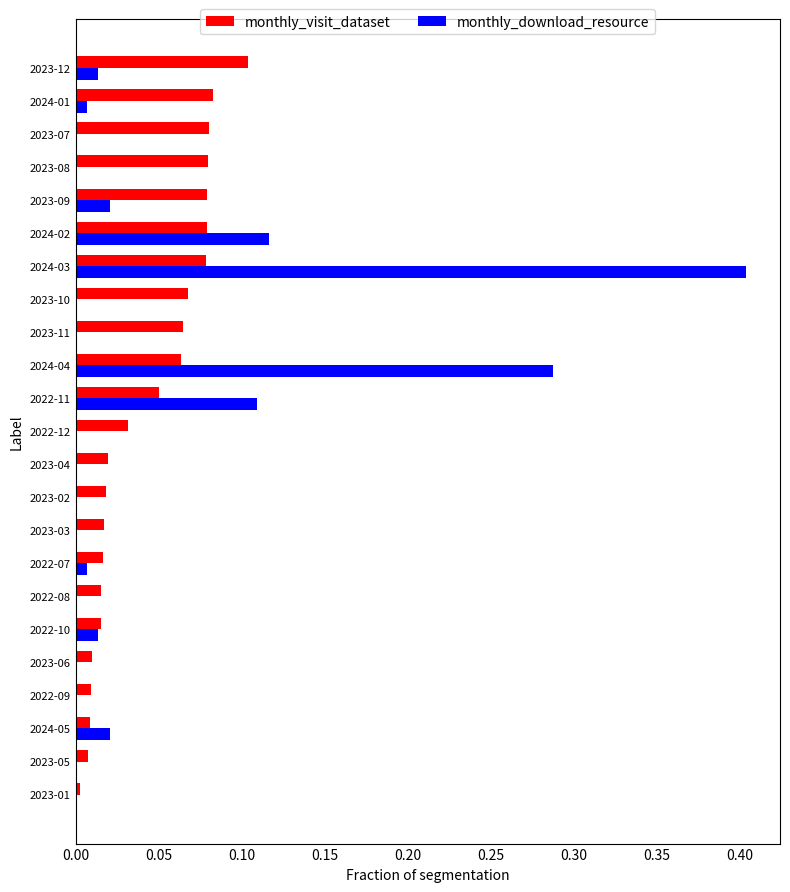

At which label does monthly_visit_dataset reach its peak?

2023-12